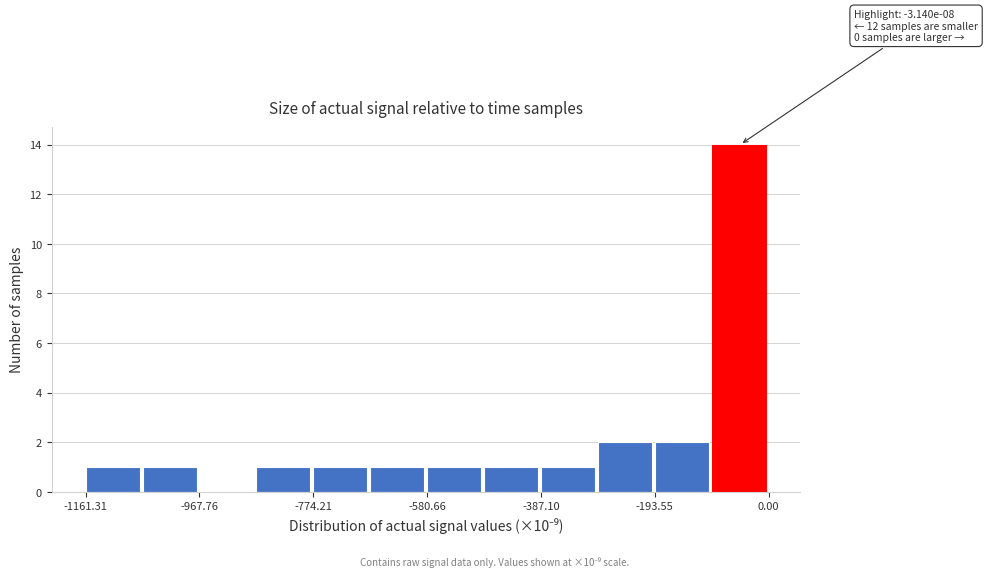

Which range on the x-axis has the tallest bar?

-100 to 0